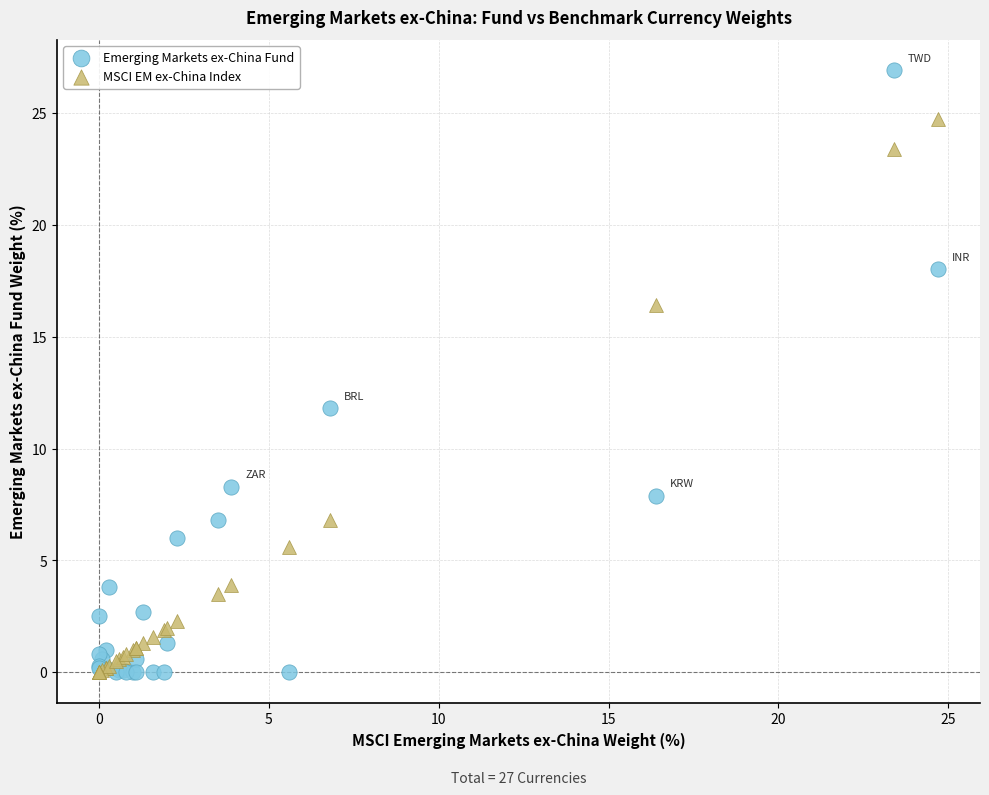

Across all series, what Y value is closest to 13?

11.8